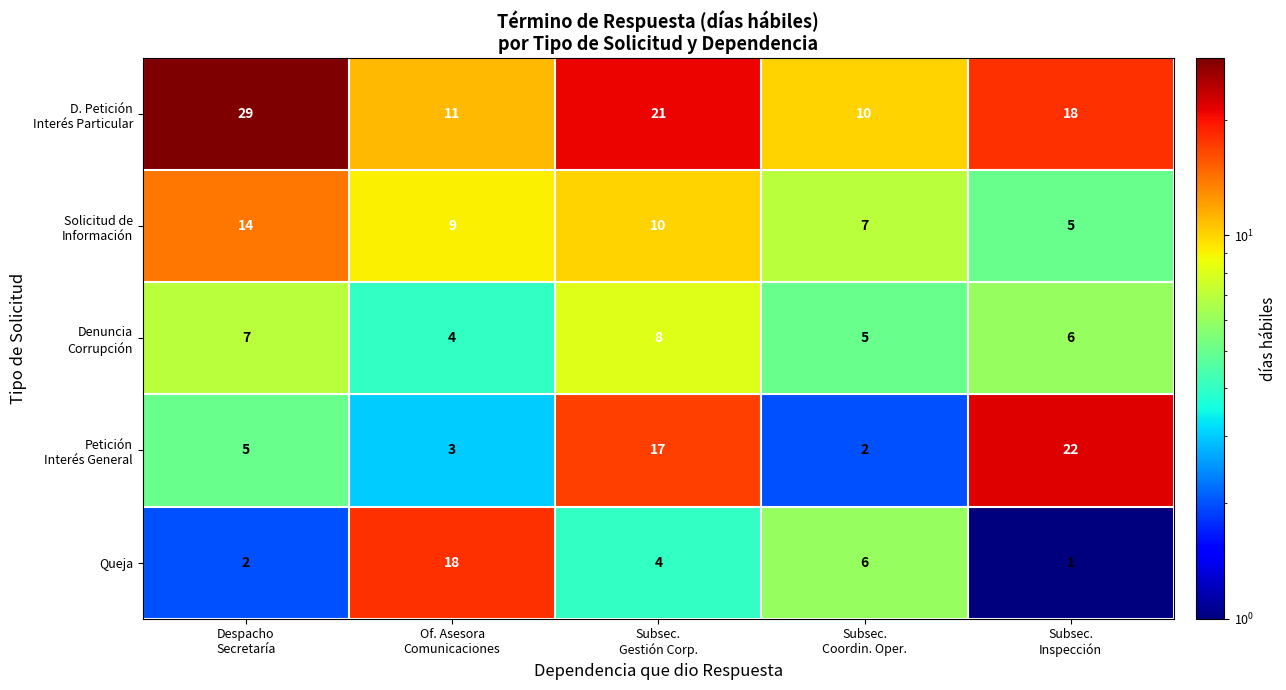

What is the difference between the maximum and second lowest values in the Queja series?

16